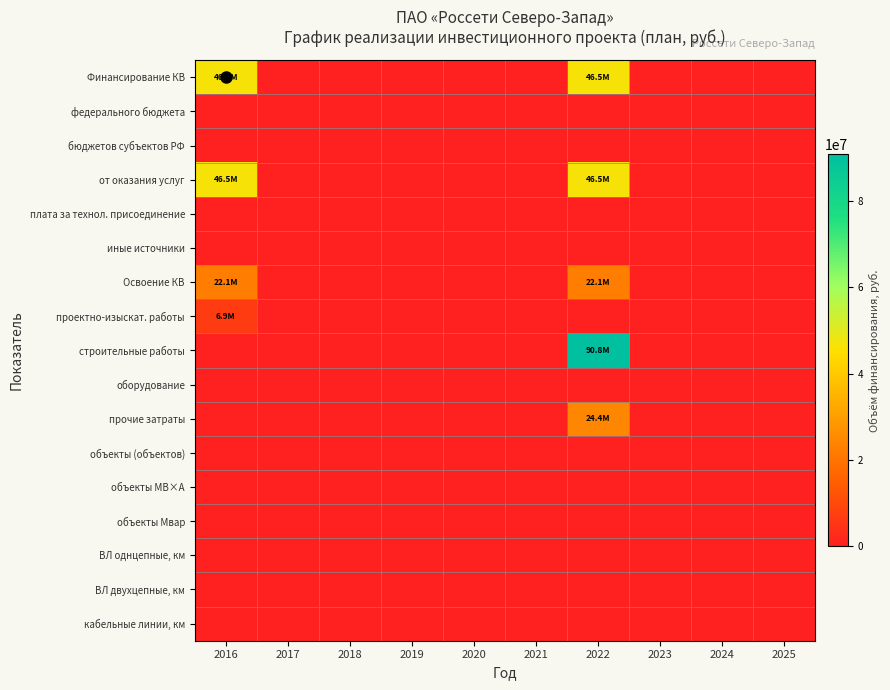

Count the number of categories in the chart.

10